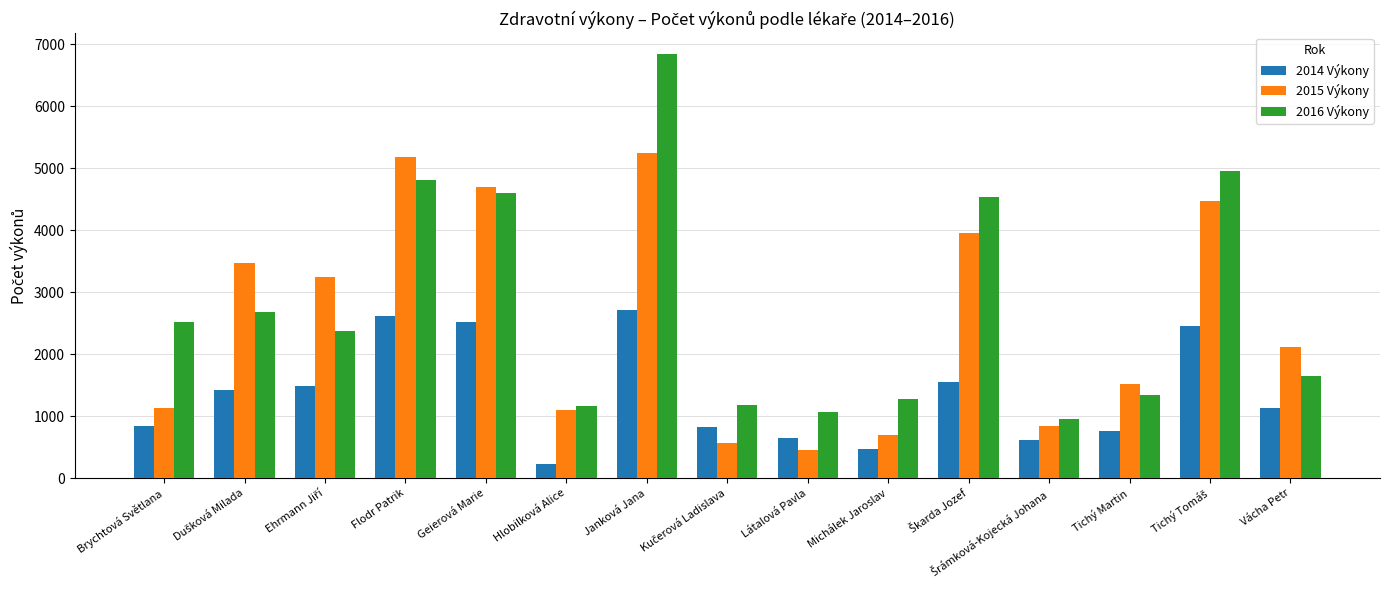

Which series has the largest range (max minus min)?

2016 Výkony